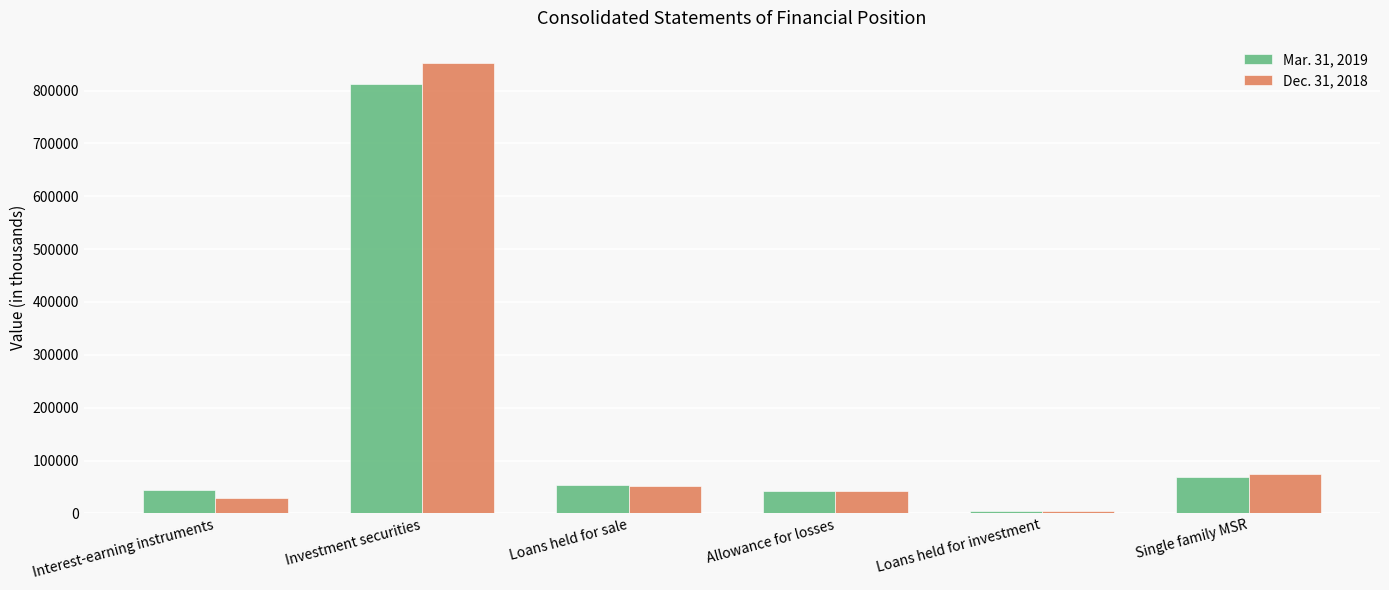

Which label corresponds to the largest value in the chart?

Investment securities